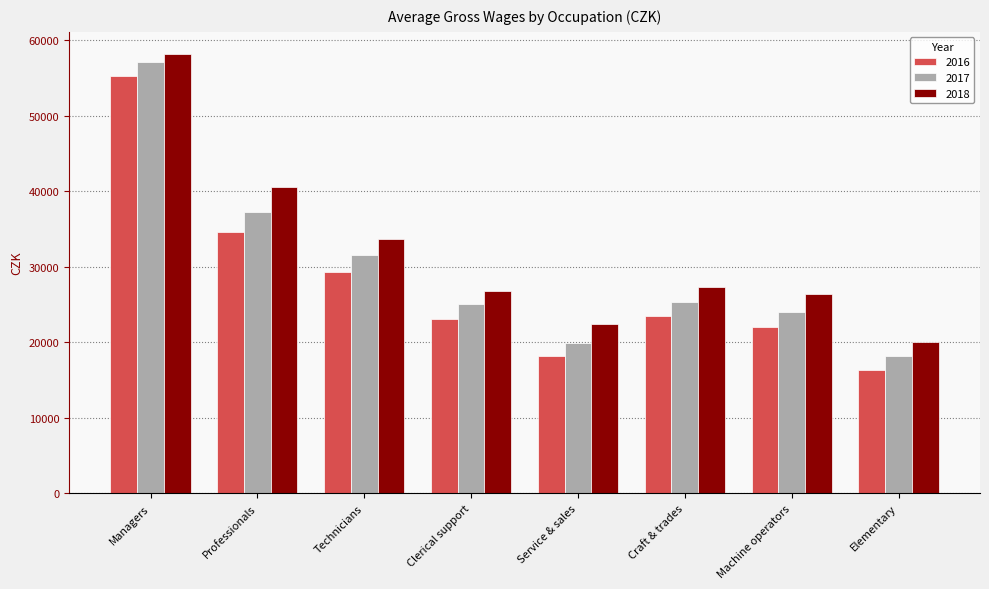

Reading left to right, list all the values displayed in this chart.

2016: 55282	34656	29380	23141	18270	23532	21987	16311
2017: 57152	37304	31624	25095	19937	25405	23997	18165
2018: 58227	40569	33674	26826	22440	27291	26437	20109